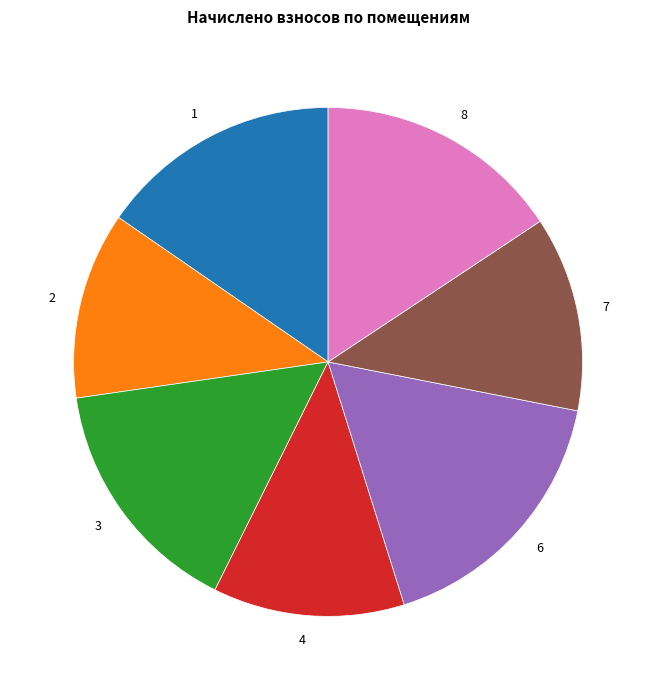

How many slices are in this pie chart?

7